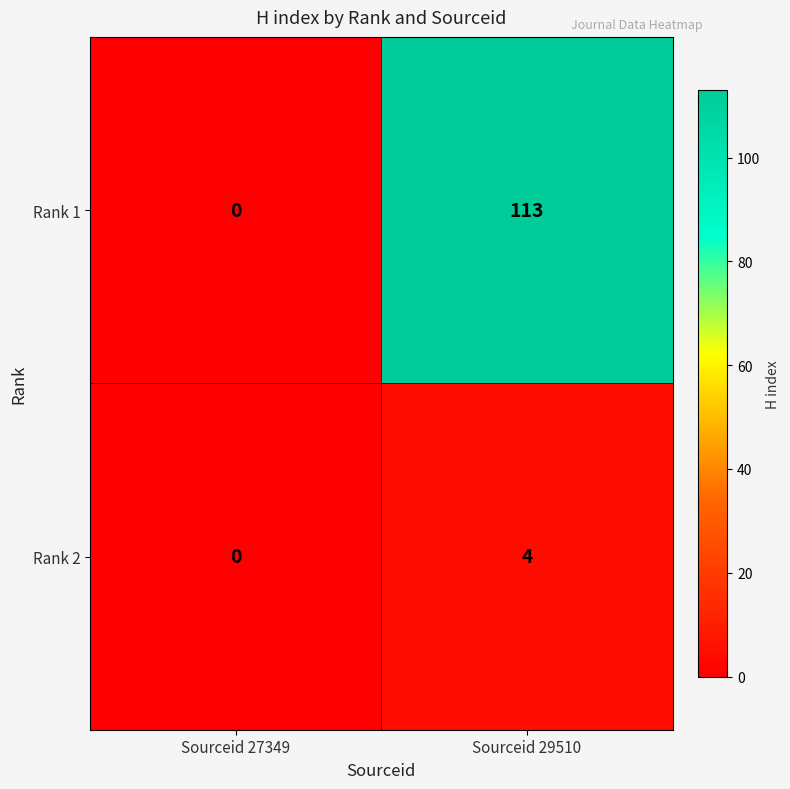

At which label does Rank 1 reach its minimum?

Sourceid 27349